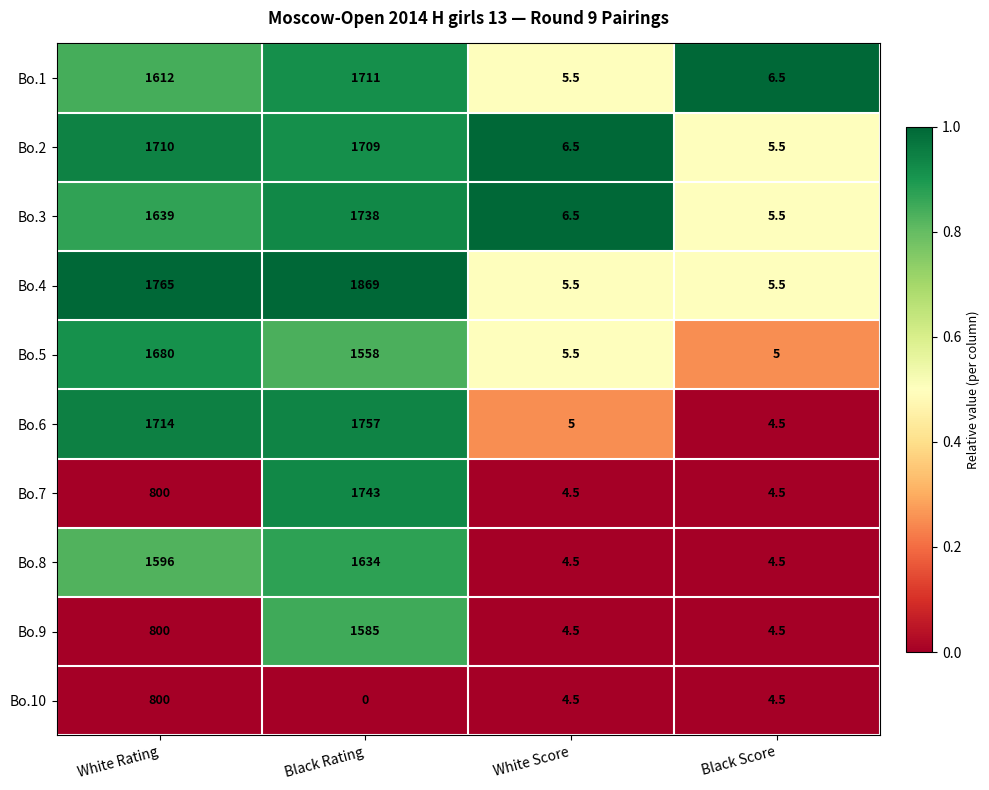

List the labels in order of Bo.2 value, smallest first.

Black Score, White Score, Black Rating, White Rating